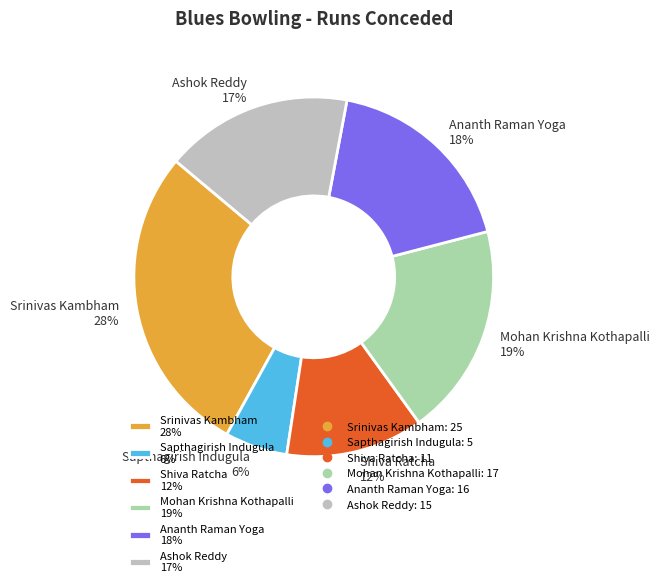

Rank the categories by value from highest to lowest.

Srinivas Kambham, Mohan Krishna Kothapalli, Ananth Raman Yoga, Ashok Reddy, Shiva Ratcha, Sapthagirish Indugula